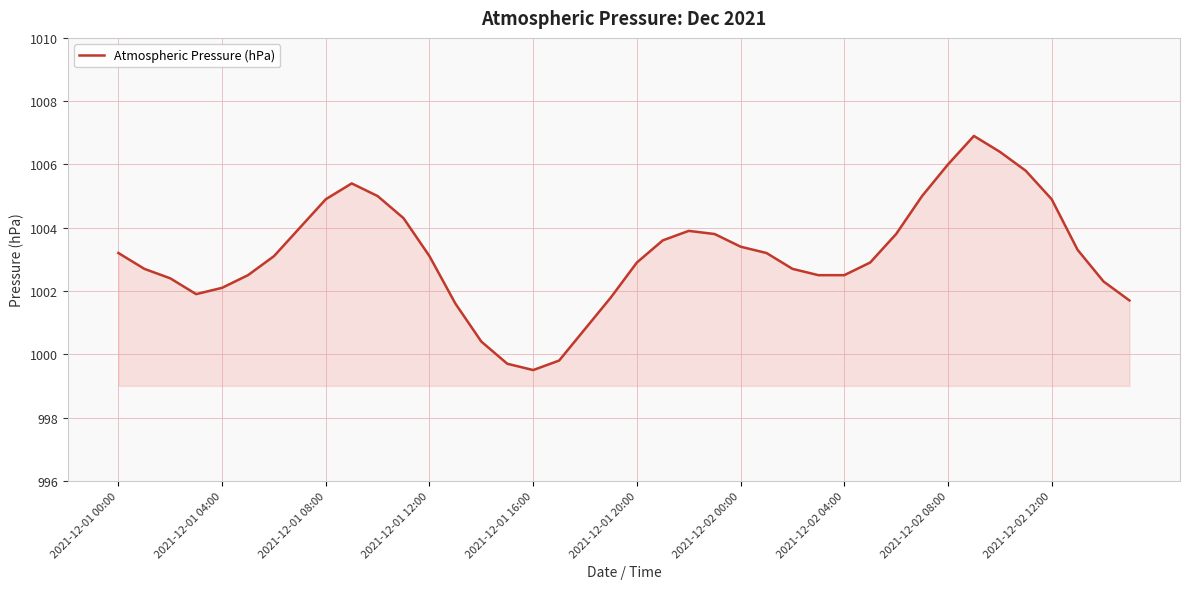

How many series are shown in this chart?

1